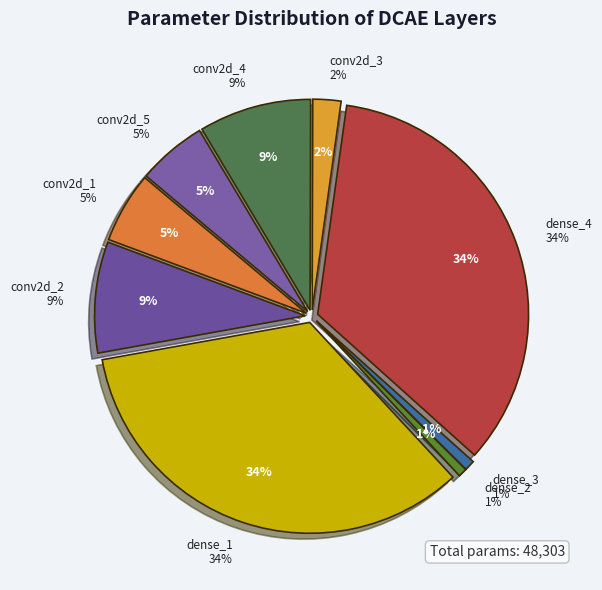

Which slice is the smallest?

dense_2